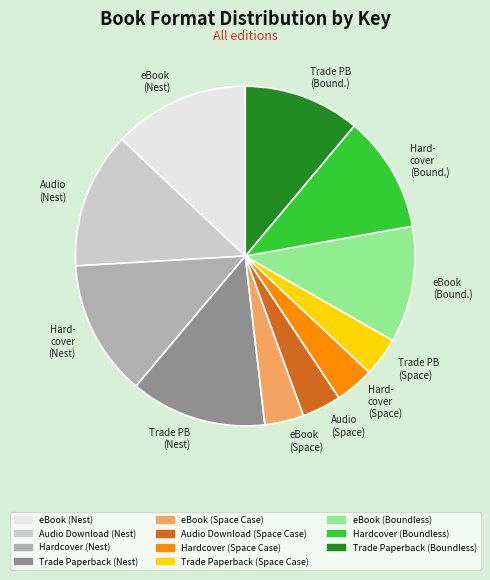

Is there any slice that represents more than half of the pie?

No